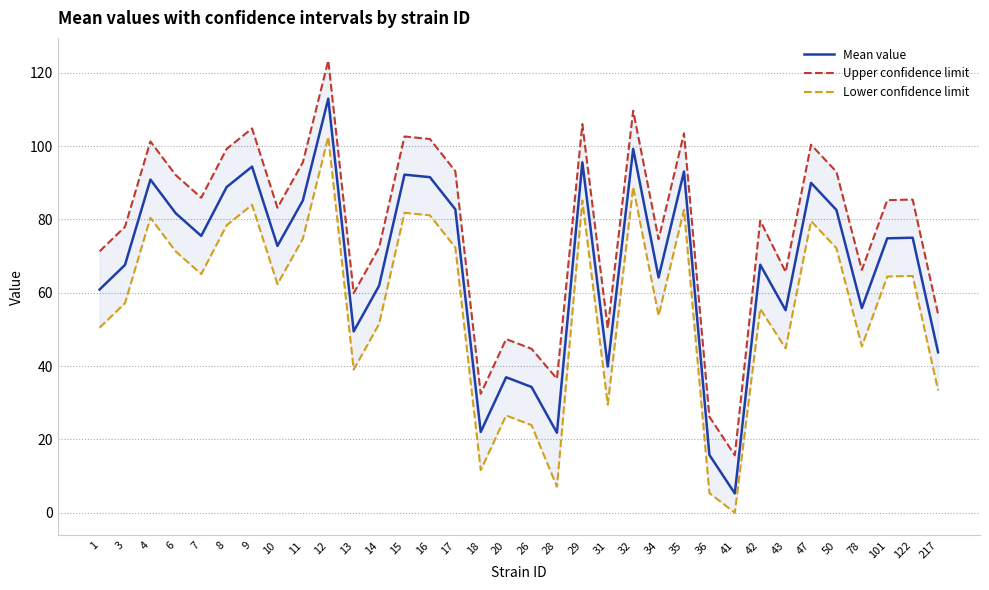

What is the difference between the maximum and minimum values in the Mean value series?

107.7